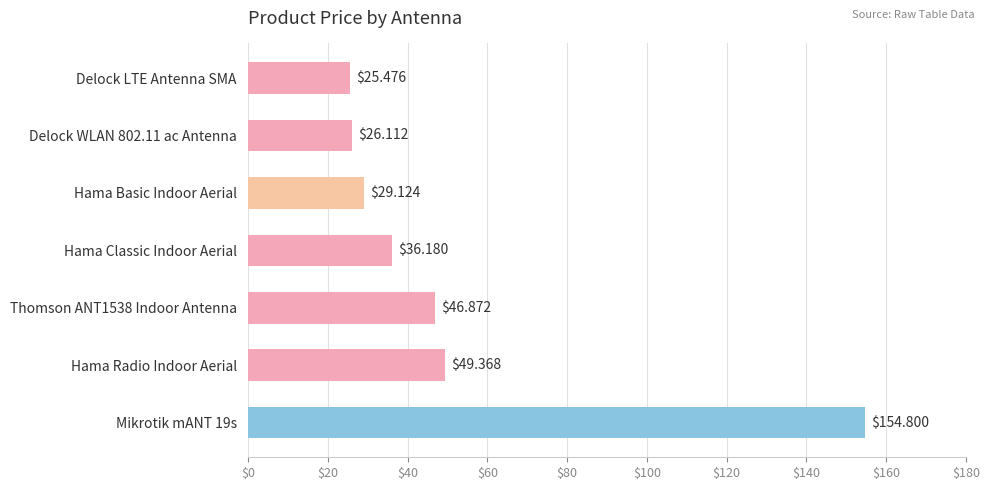

What is the average value?

52.6